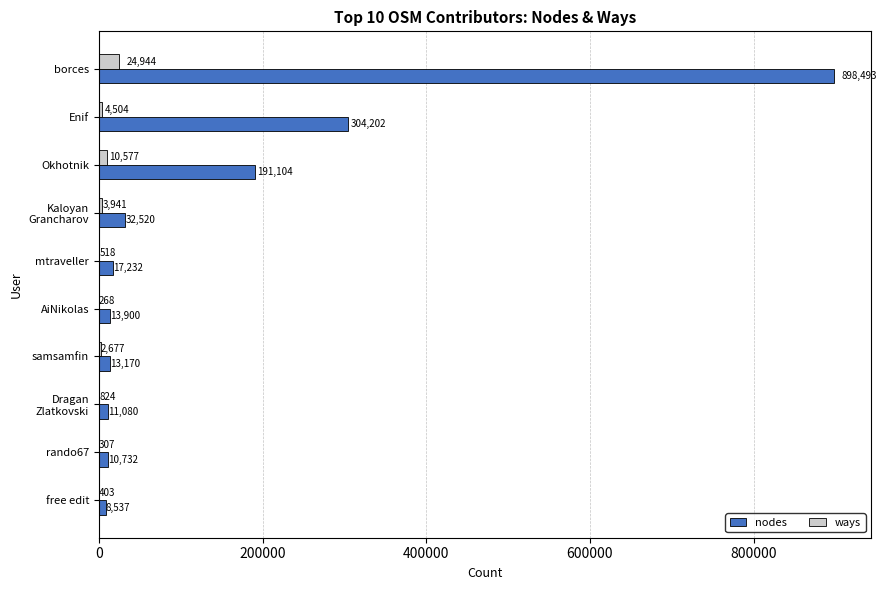

What is the sum of all ways values?

48963